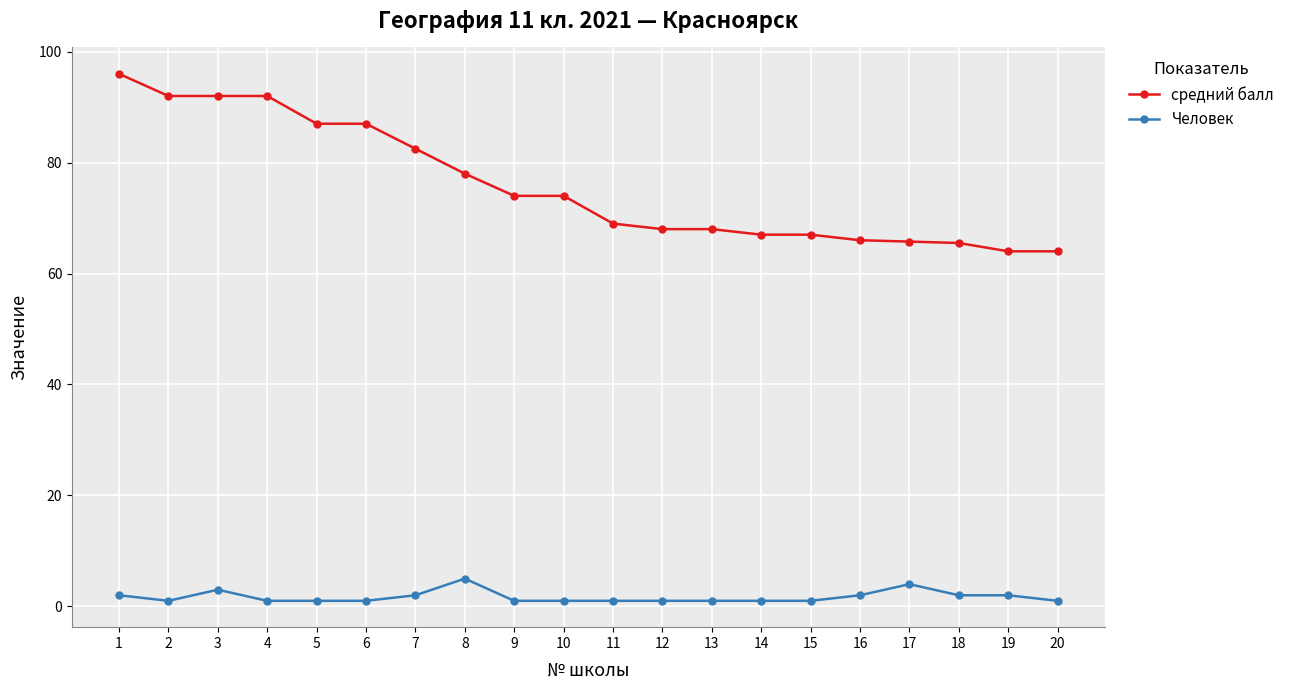

Which series has the widest spread of values?

средний балл